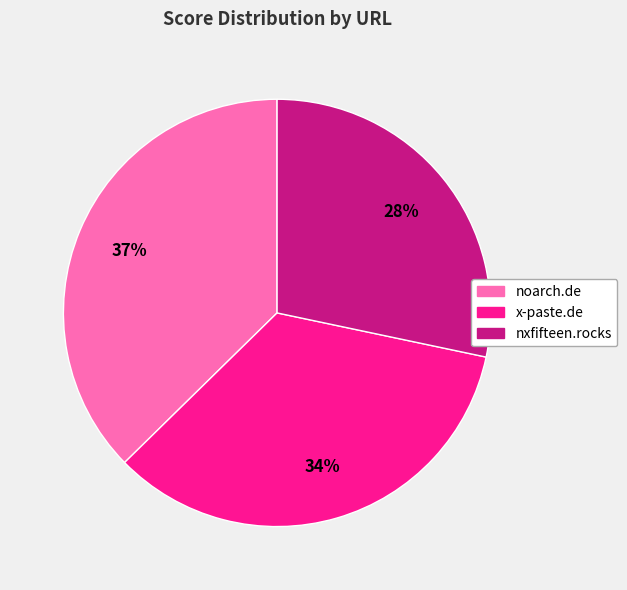

What is the largest slice in the pie chart?

noarch.de